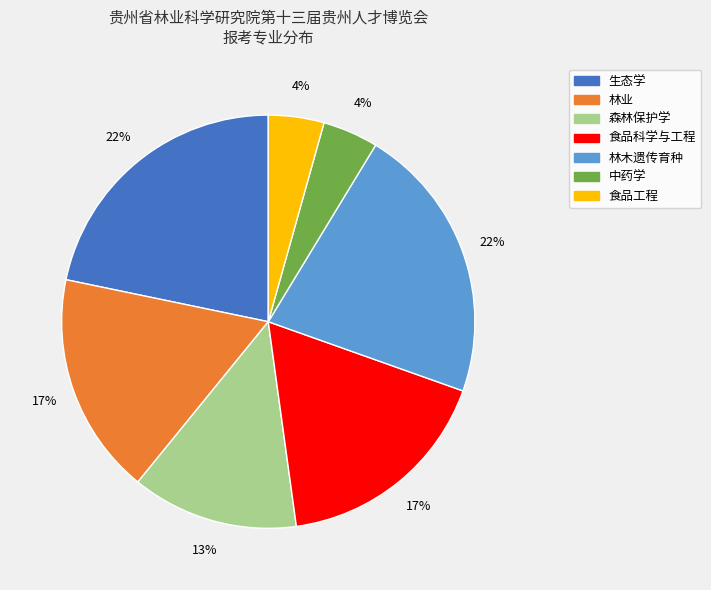

Is there any slice that represents more than half of the pie?

No